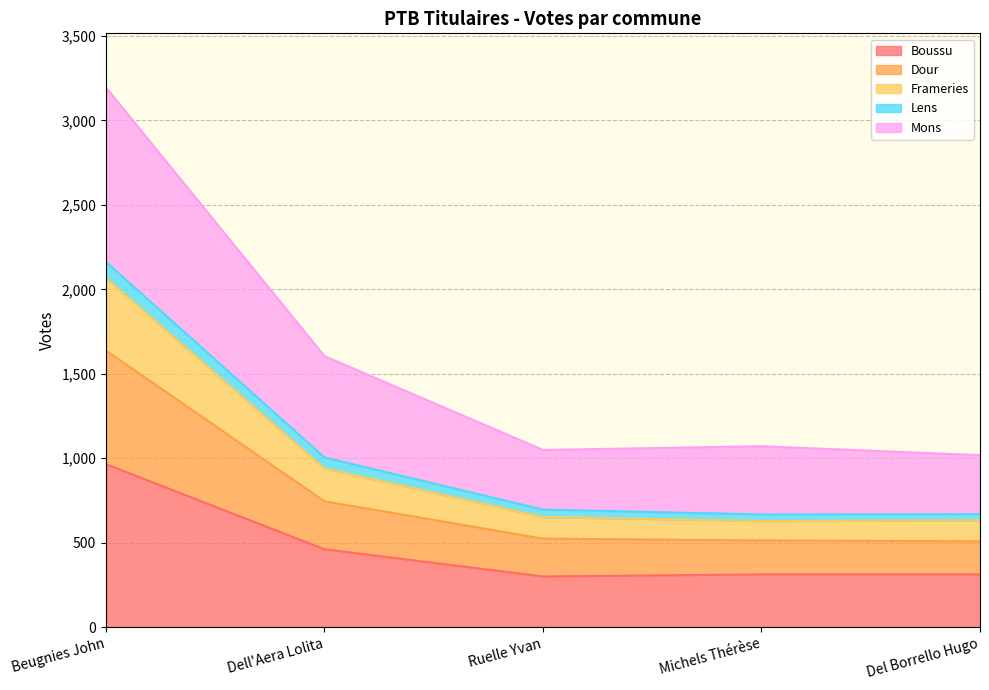

What are all the series names shown in the legend?

Boussu, Dour, Frameries, Lens, Mons